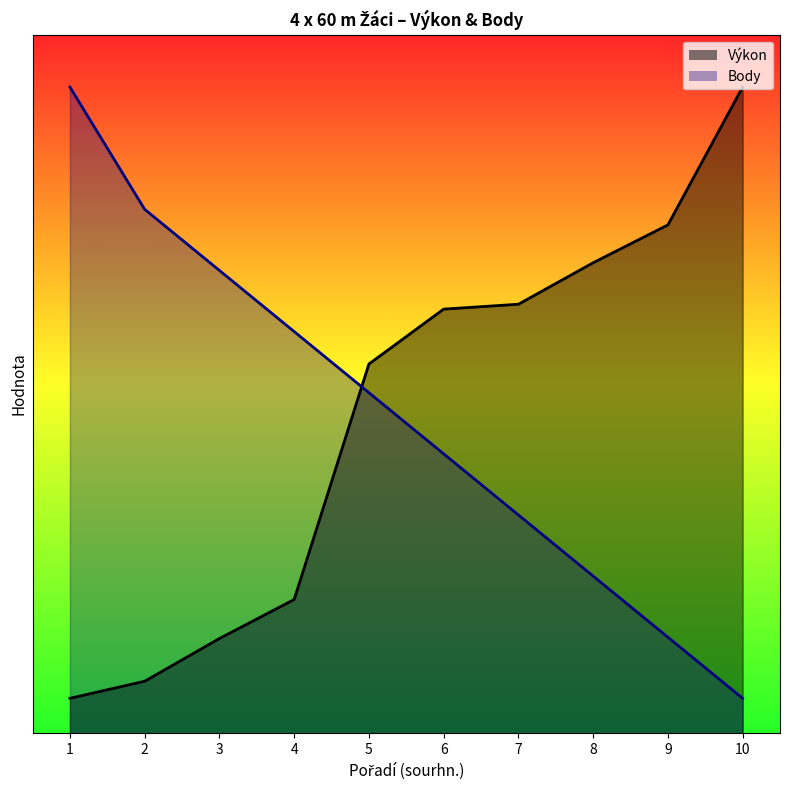

What is the average value of the Výkon series?

18.1